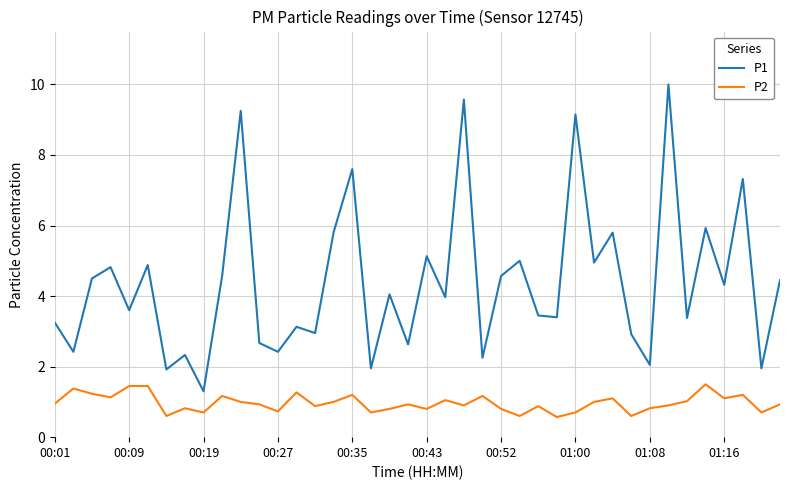

Which series has the largest total across all categories?

P1